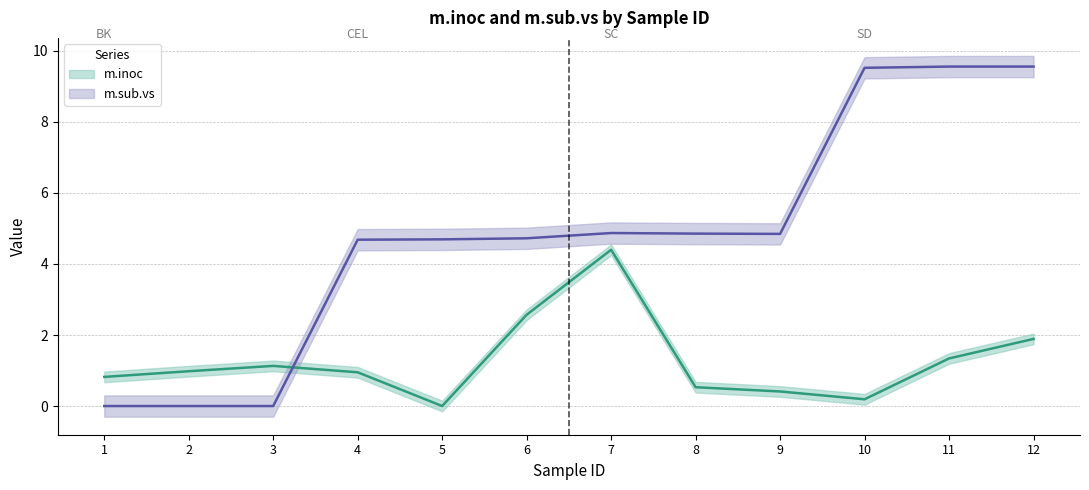

Where is m.sub.vs nearest to the value 4?

4